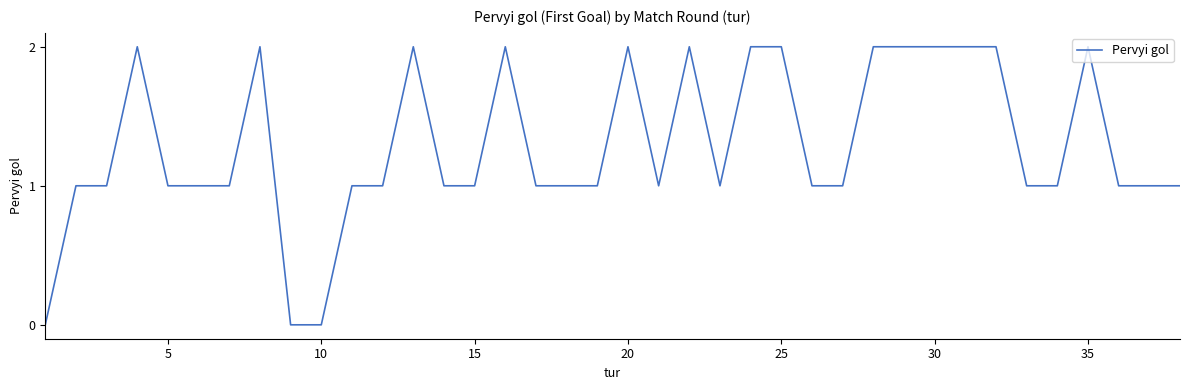

What is the difference between the maximum and second lowest values?

2